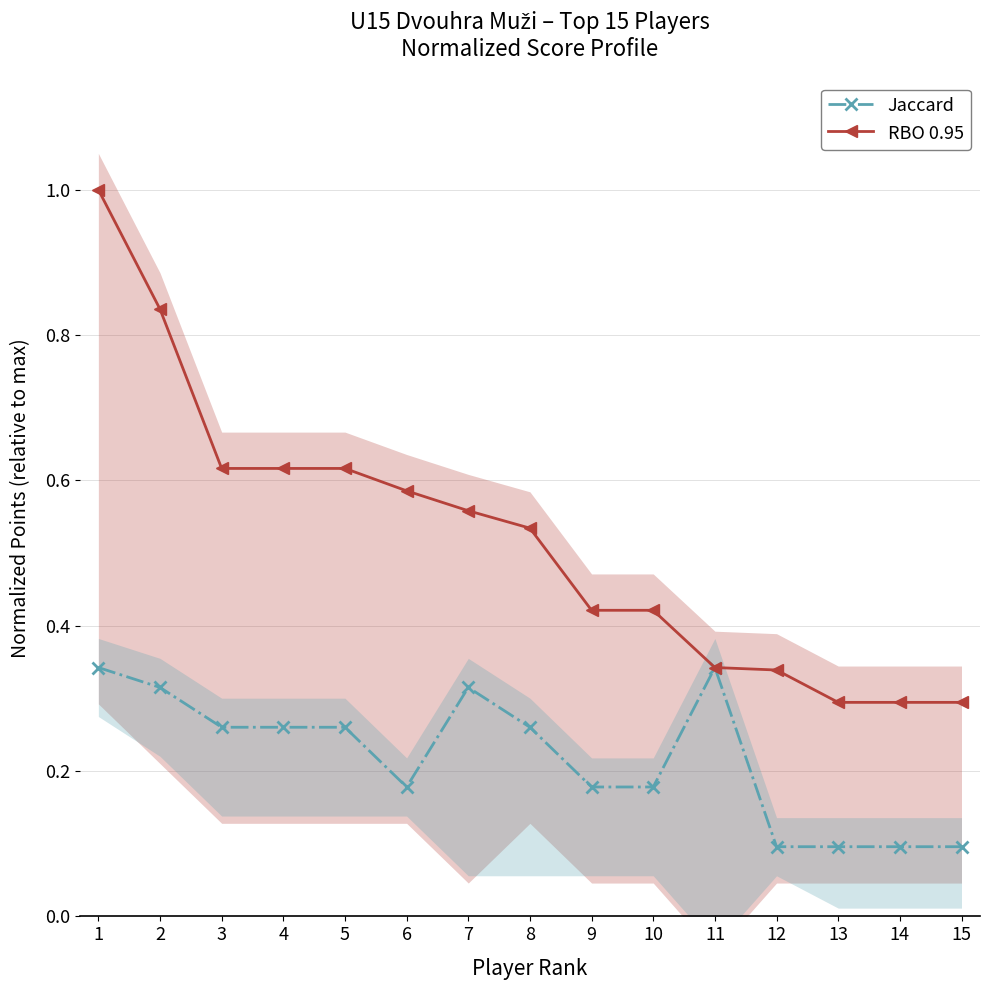

What is the maximum value shown in the chart?

1.0